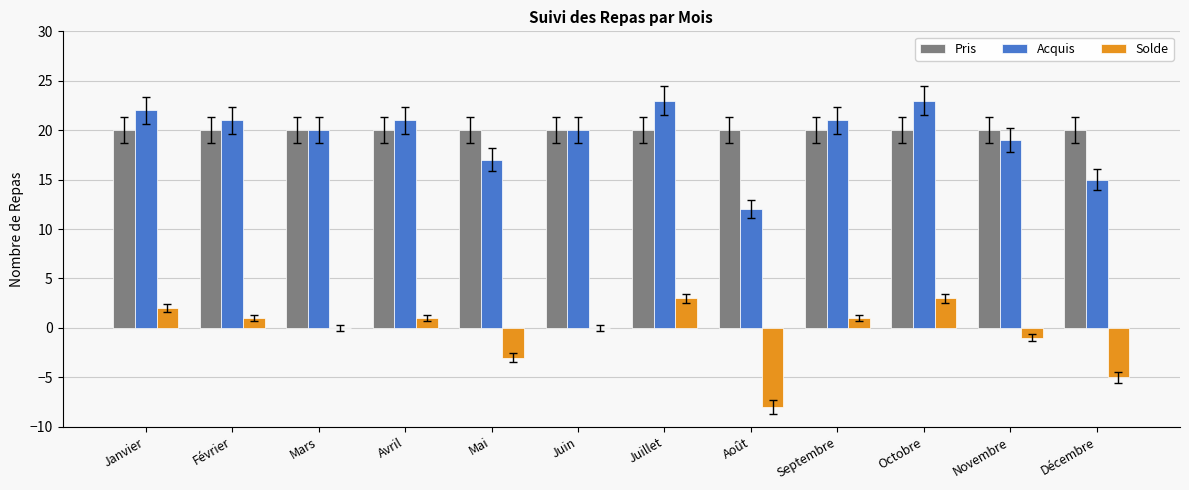

What is the total value across all series at Juin?

40